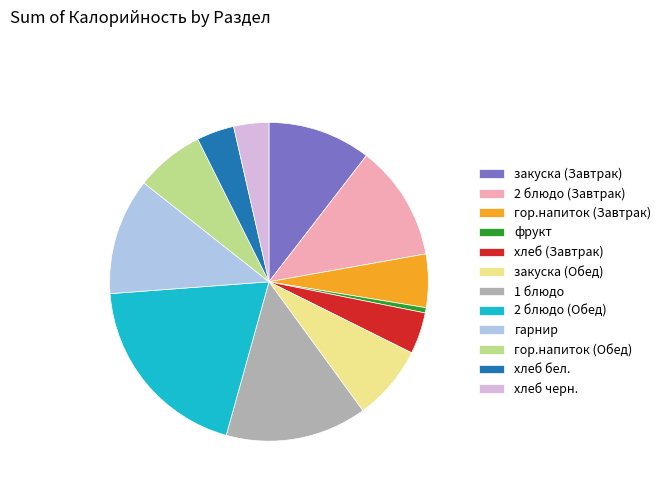

True or false: хлеб (Завтрак) accounts for 13% of the total.

False